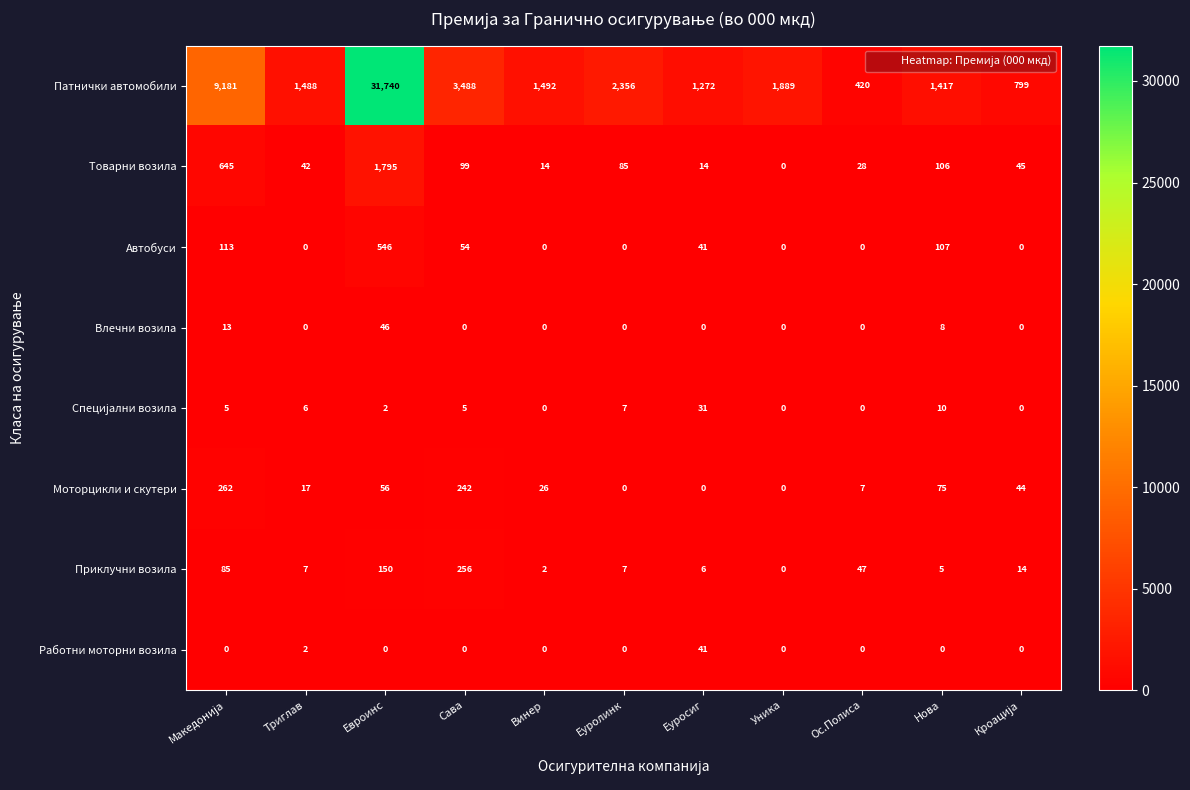

What is the approximate value of Моторцикли и скутери at Нова?

75